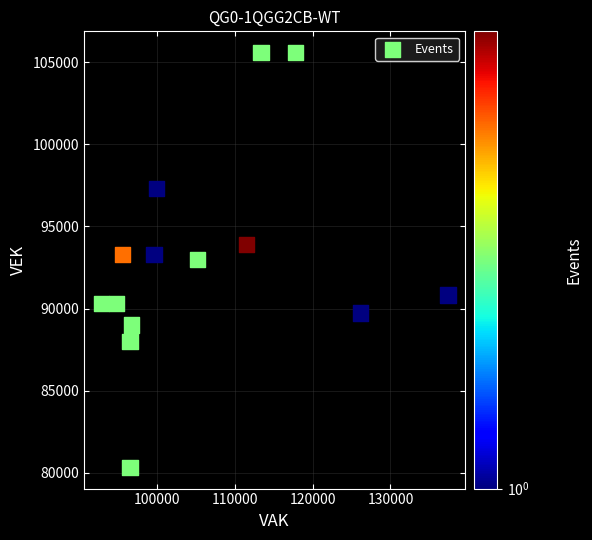

What is the range of X values (max minus min)?

44531